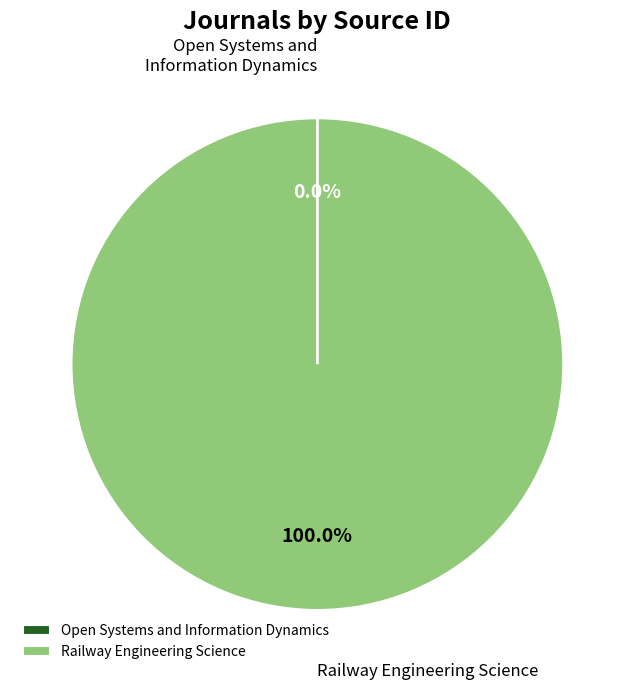

Is it true that Railway Engineering Science is 92% of the pie?

False